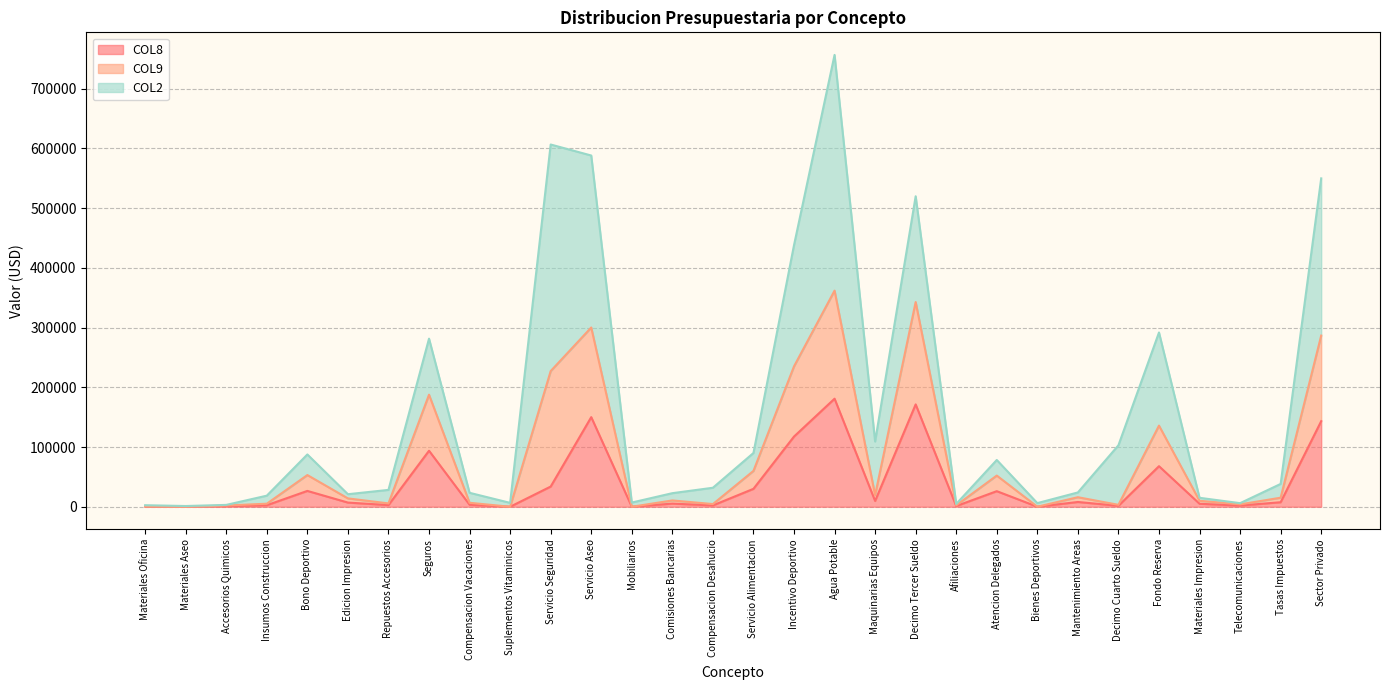

What position from the left is Sector Privado?

30